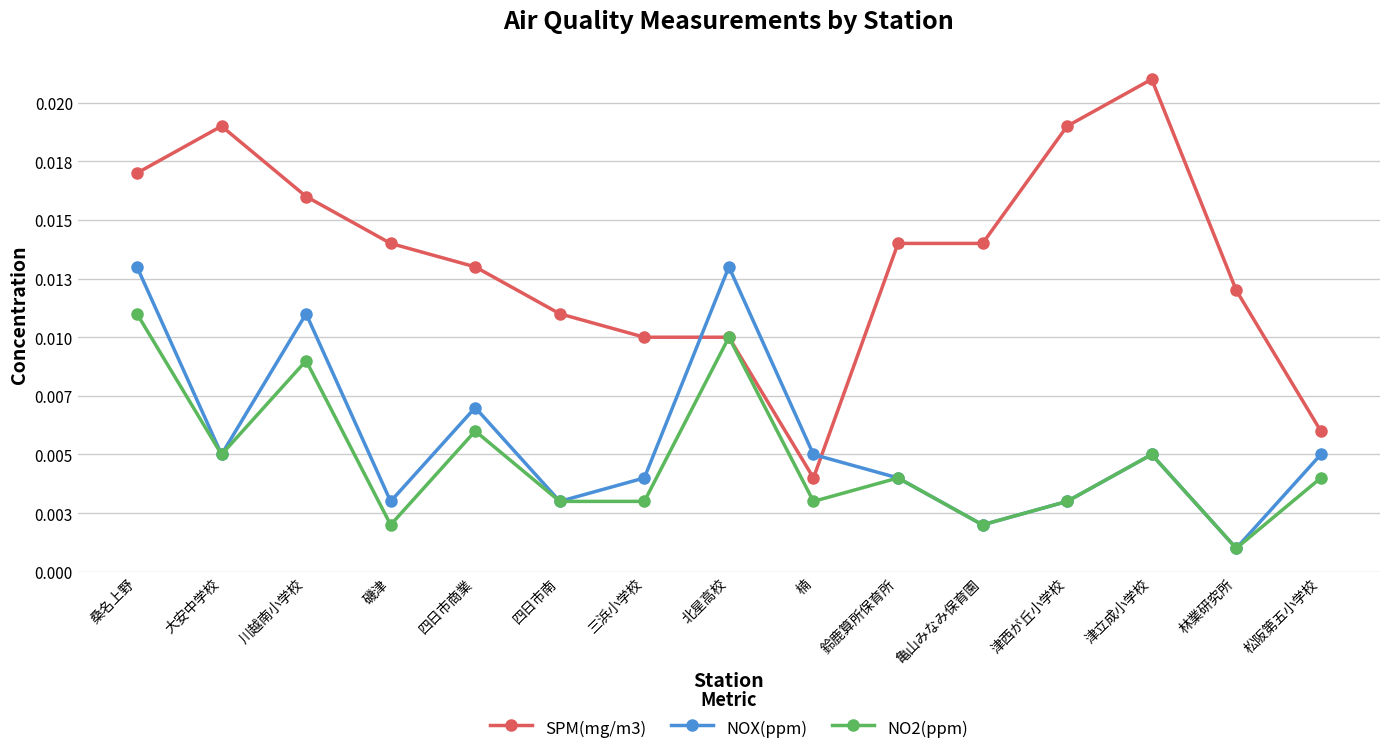

The NO2(ppm) series shows 0.0 at 楠. True or false?

False